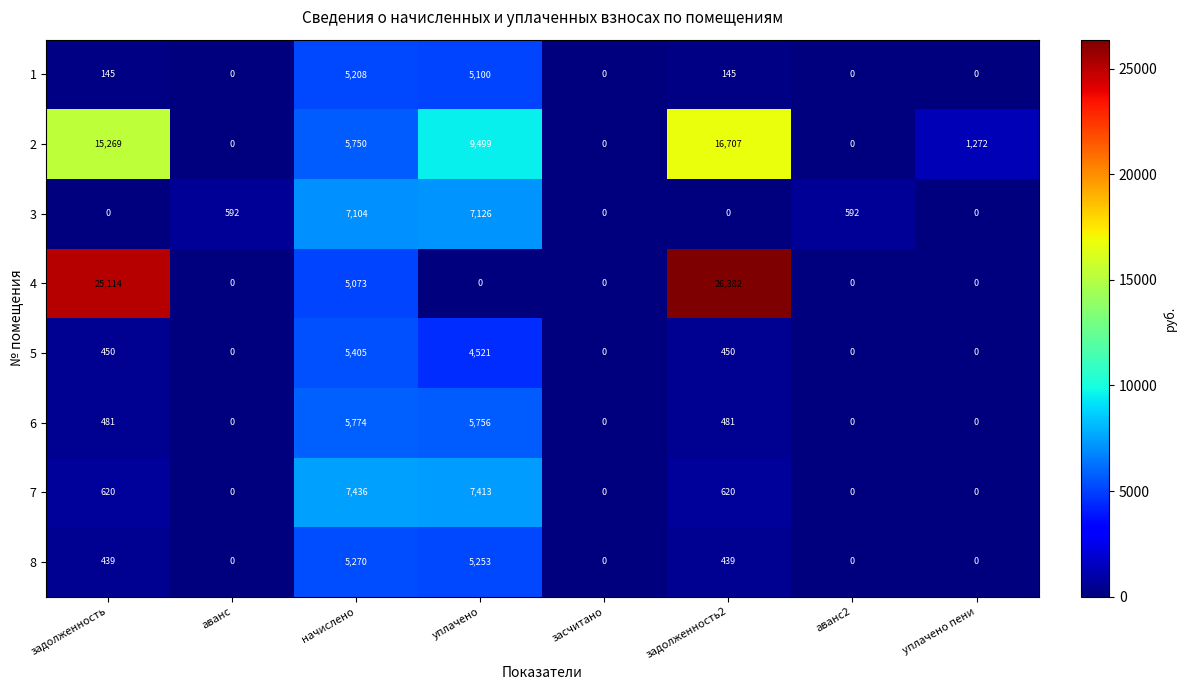

How many positive values does the 7 series have?

4